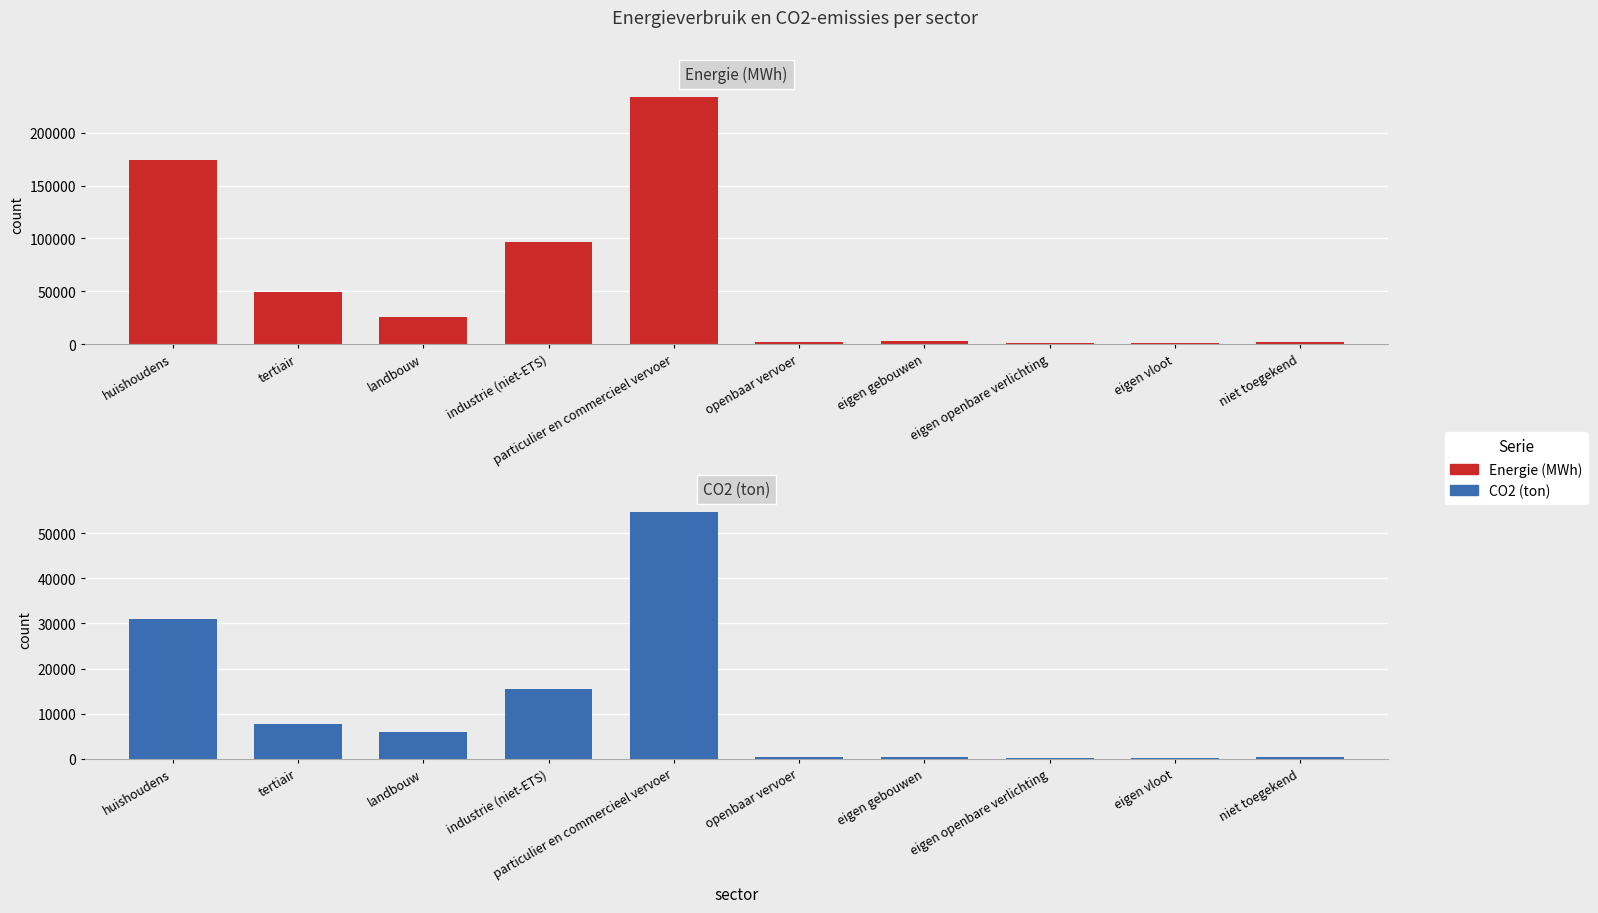

At how many categories does at least one series exceed 69494?

3